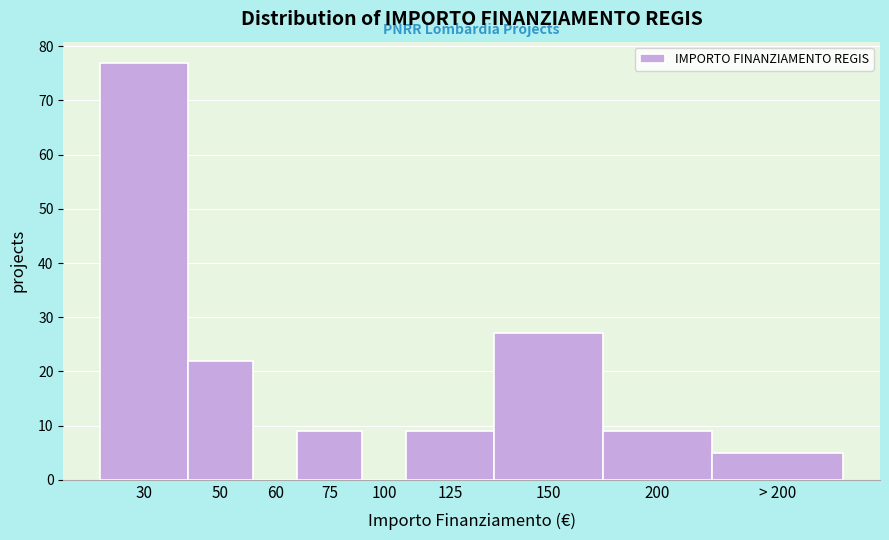

Reading left to right, list all the values displayed in this chart.

30=77	50=22	60=0	75=9	100=0	125=9	150=27	200=9	> 200=5